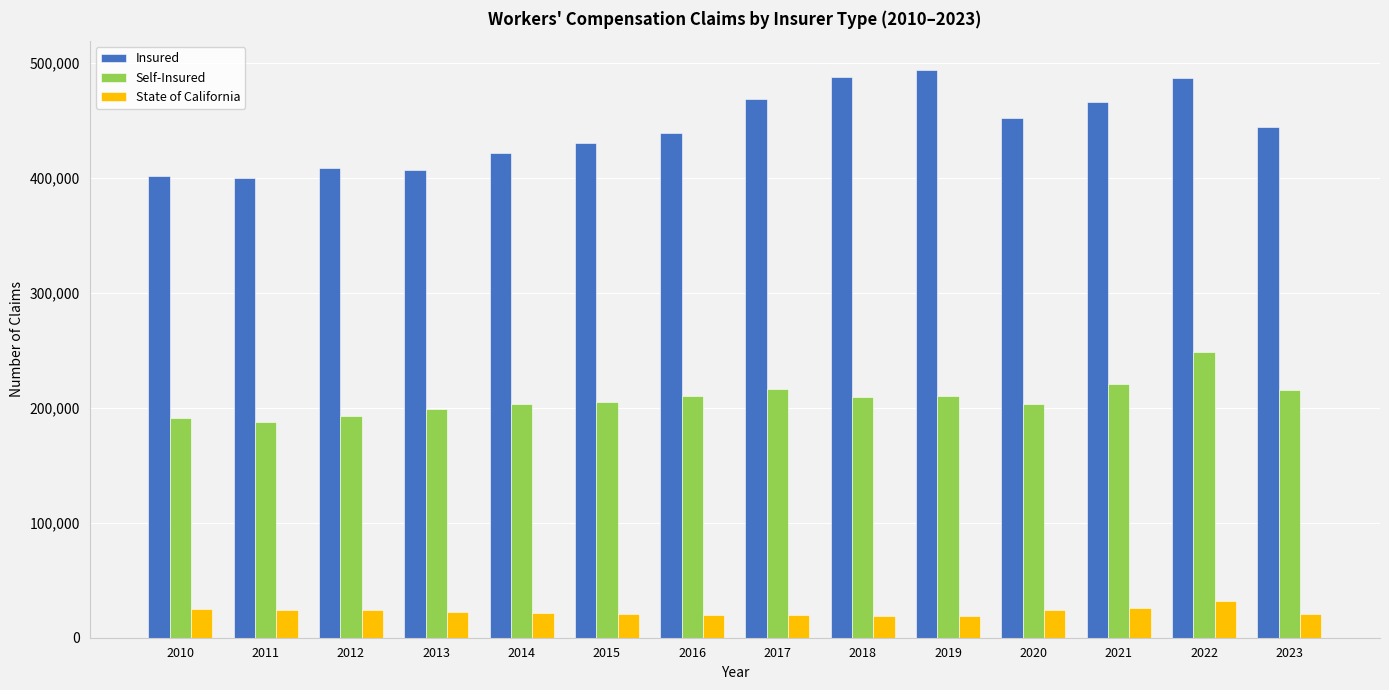

How many distinct data groups are displayed?

3